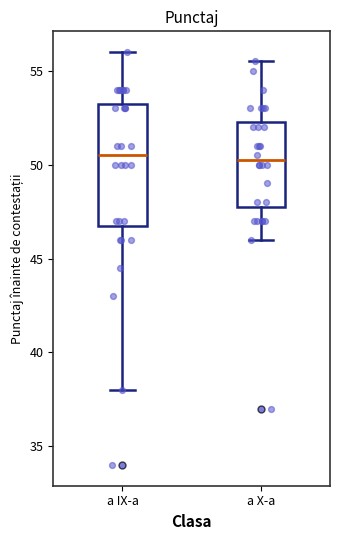

Reading left to right, read every box against the y-axis: the position of its median line, the range the box covers, and the ends of its whiskers. The values are not printed on the chart, so give them approximately, as read against the axis.

a IX-a: median 50.5, box 47.0 to 53.5, whiskers 38.0 to 56.0
a X-a: median 50.5, box 48.0 to 52.5, whiskers 46.0 to 55.5